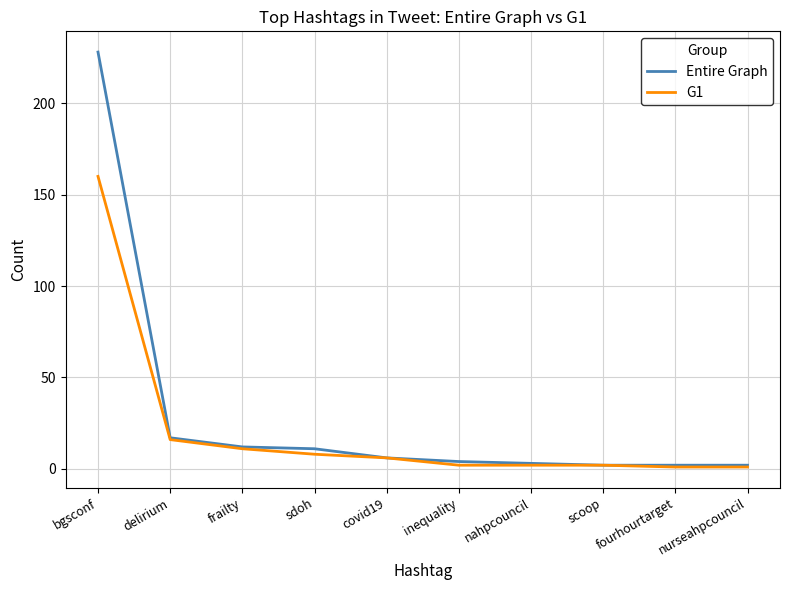

Reading left to right, what are all the values shown in this chart?

Entire Graph: bgsconf=228	delirium=17	frailty=12	sdoh=11	covid19=6	inequality=4	nahpcouncil=3	scoop=2	fourhourtarget=2	nurseahpcouncil=2
G1: bgsconf=160	delirium=16	frailty=11	sdoh=8	covid19=6	inequality=2	nahpcouncil=2	scoop=2	fourhourtarget=1	nurseahpcouncil=1